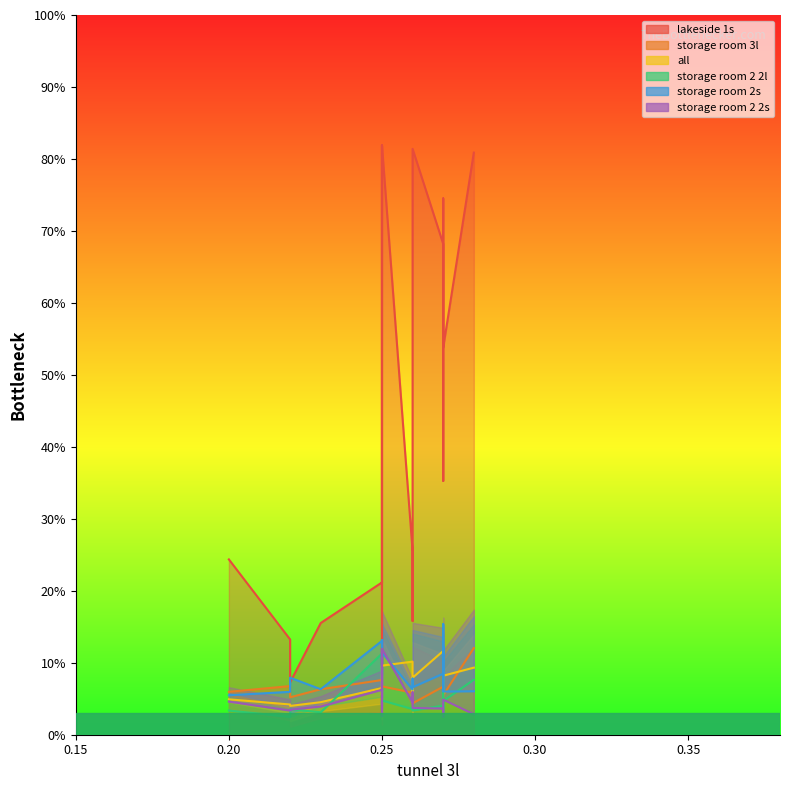

What is the sum of all storage room 2 2l values?

91.9